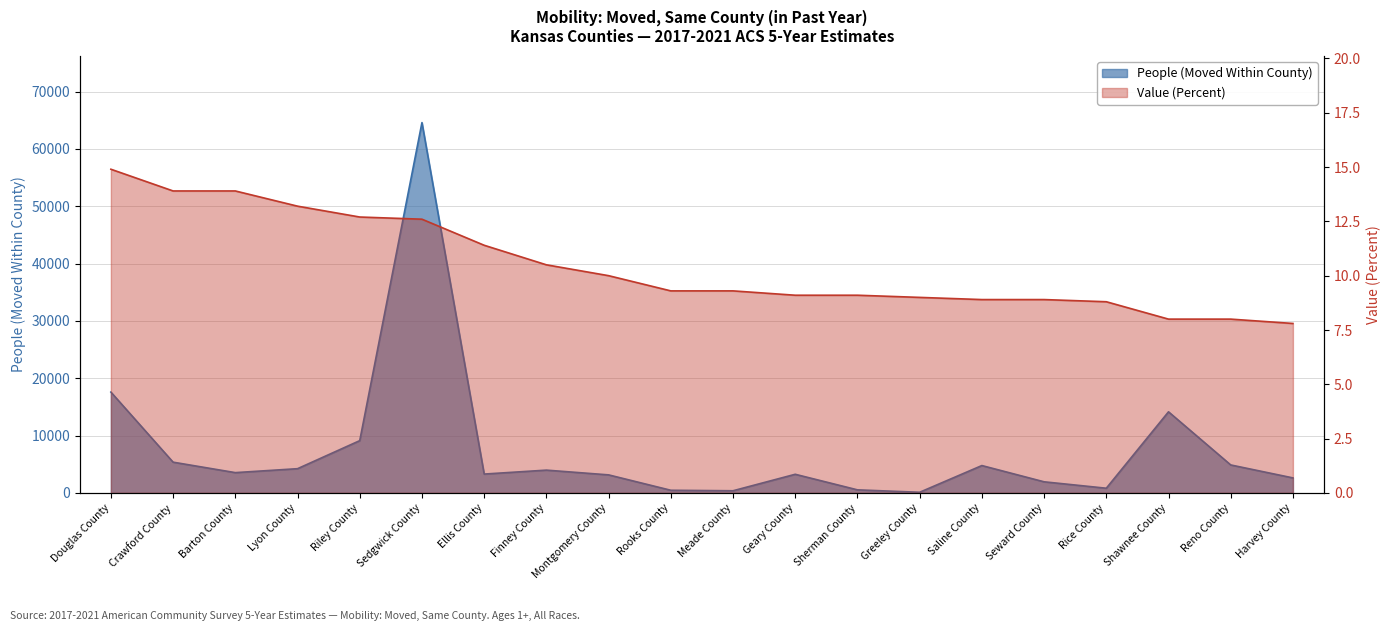

Does the chart display data point markers on the line(s)?

No